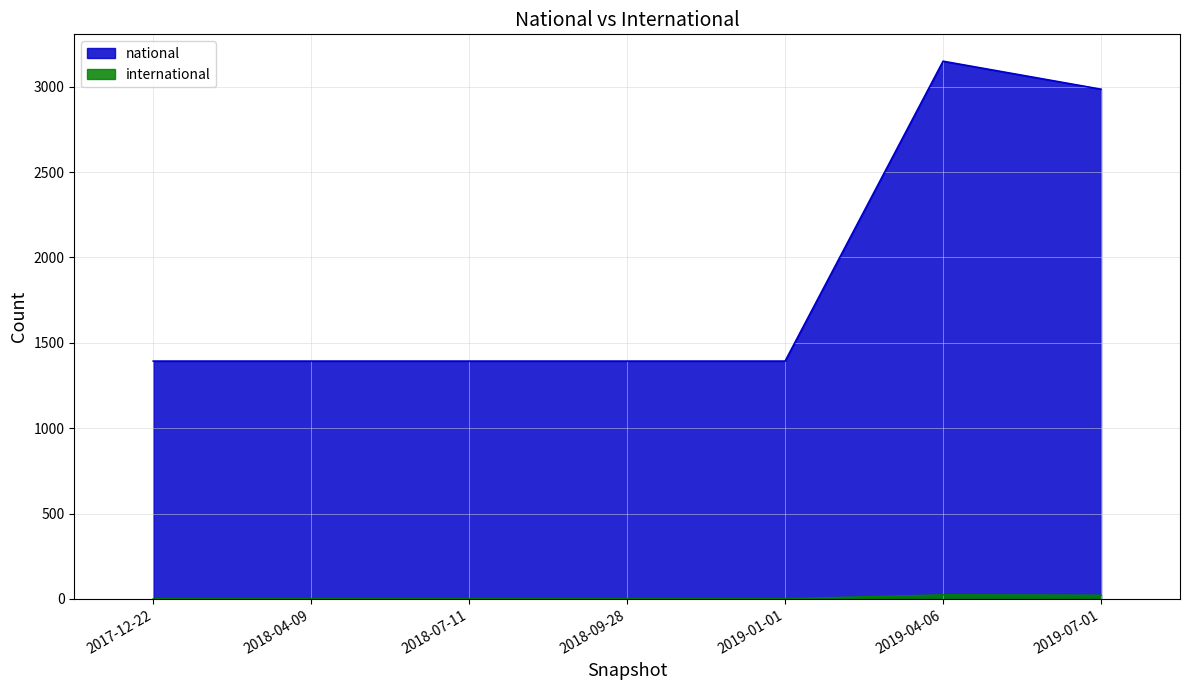

Which series changed the most between 2018-09-28 and 2019-01-01?

national